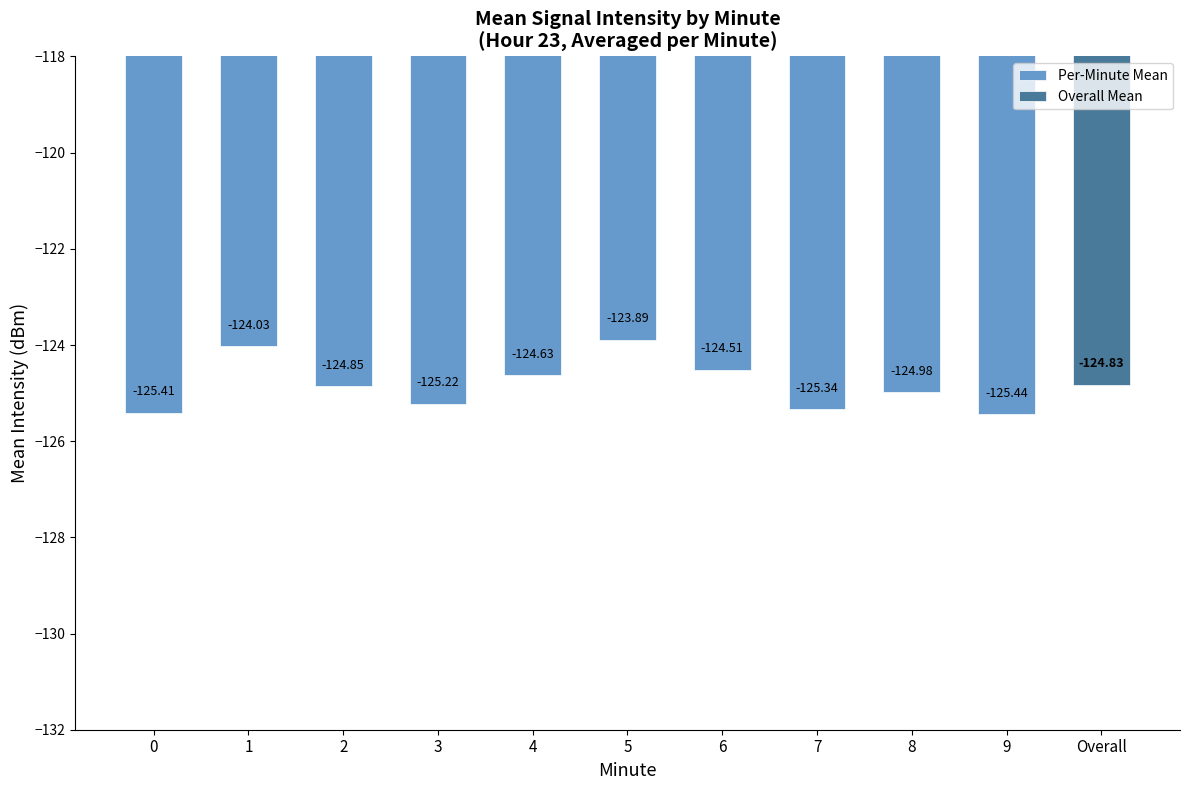

Where does the data first go above -124?

5